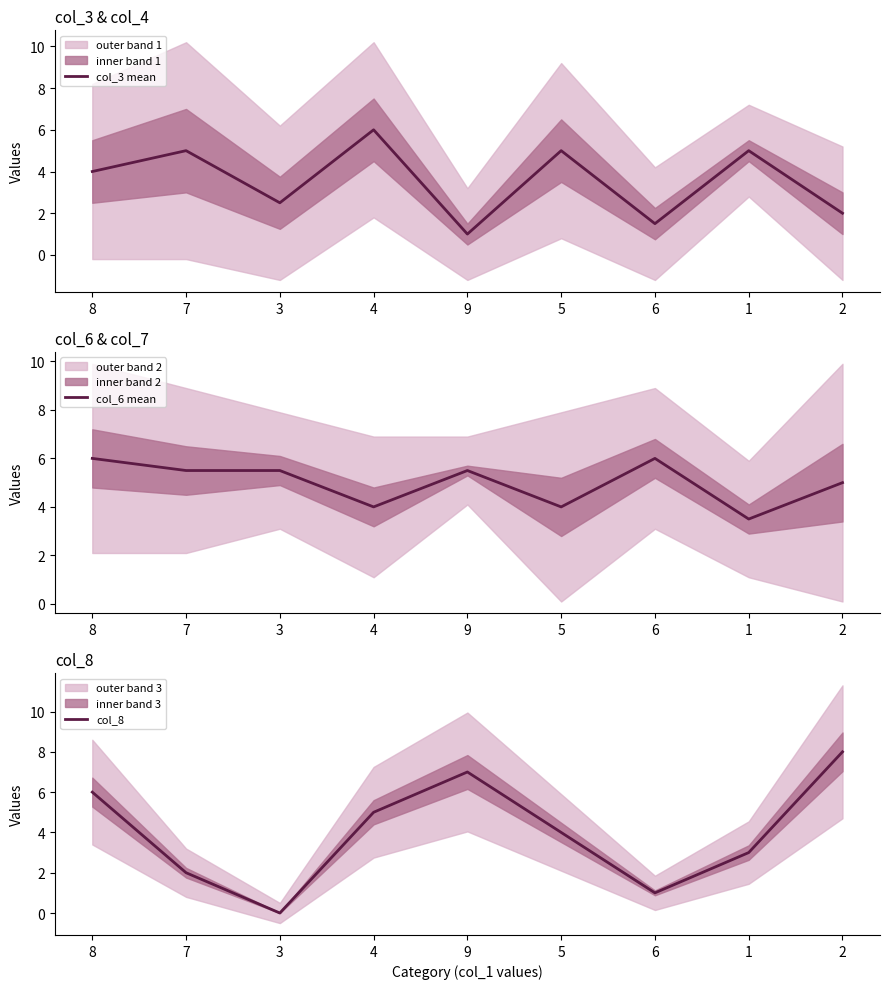

True or false: col_3 mean has a value of 2.5 at 3.

True